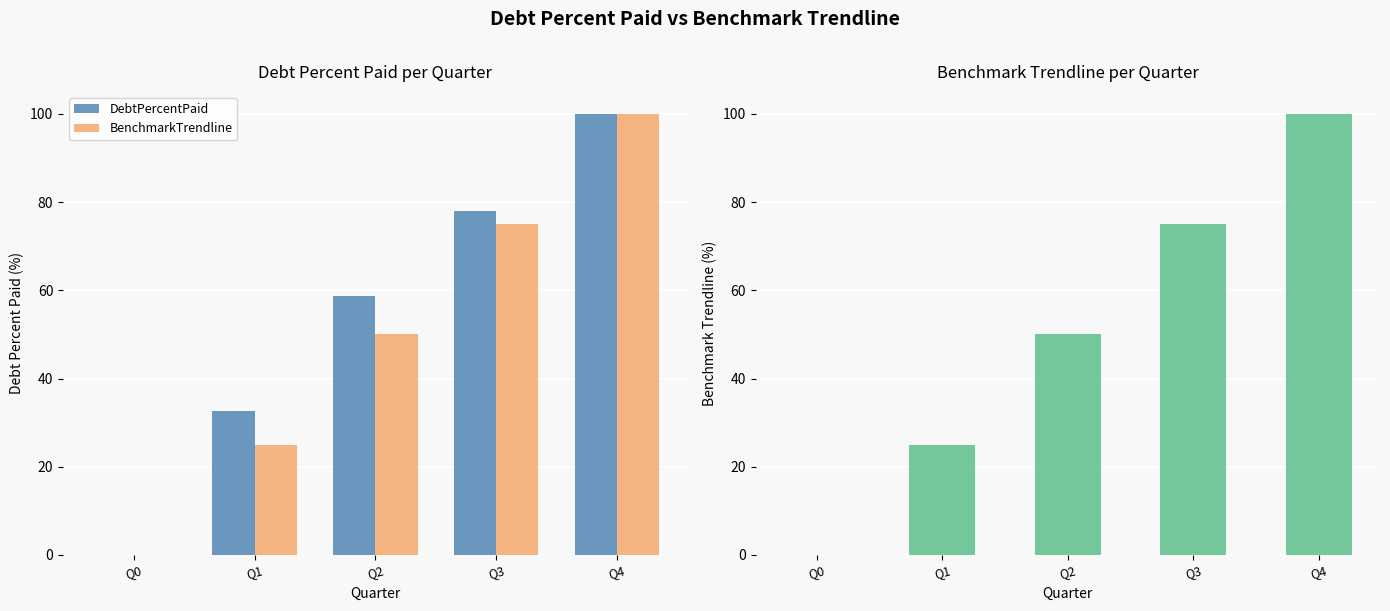

Is it true that BenchmarkTrendline equals 15.5 at Q1?

False